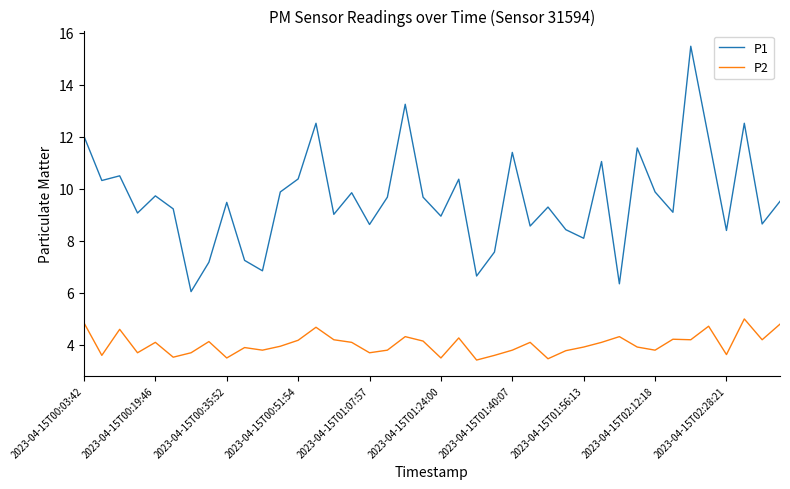

Which series has the largest range (max minus min)?

P1